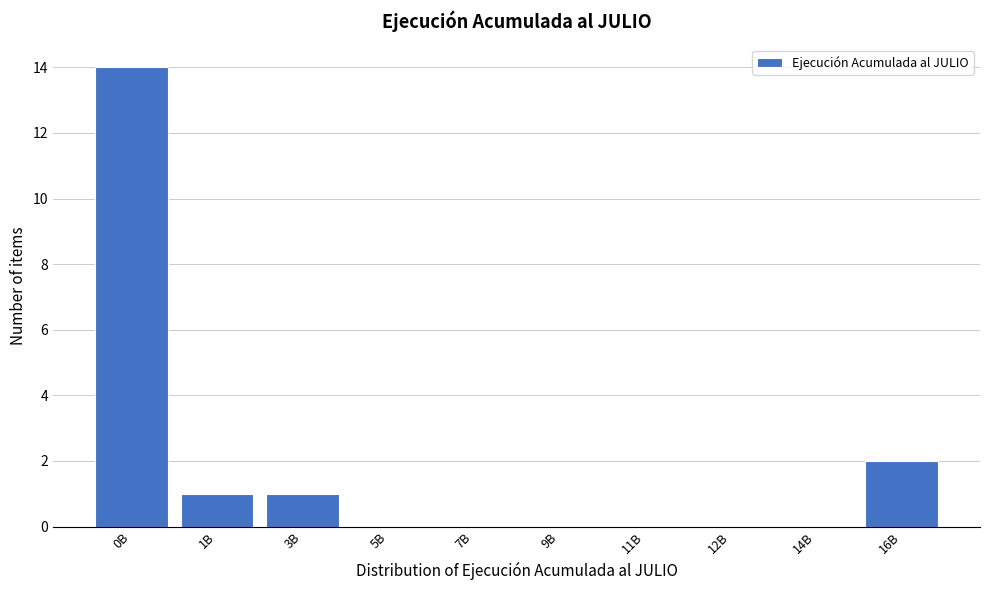

Reading left to right, transcribe all the data shown in this chart.

0B=14	1B=1	3B=1	5B=0	7B=0	9B=0	11B=0	12B=0	14B=0	16B=2